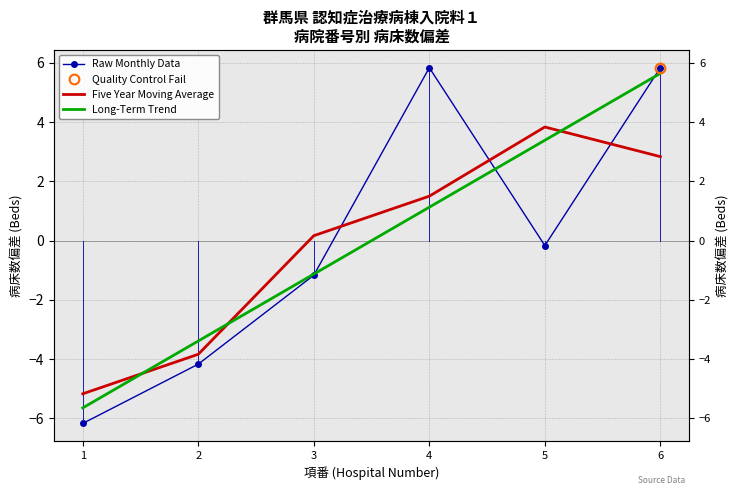

What is the sum of the Raw Monthly Data values at 2 and 3?

-5.3